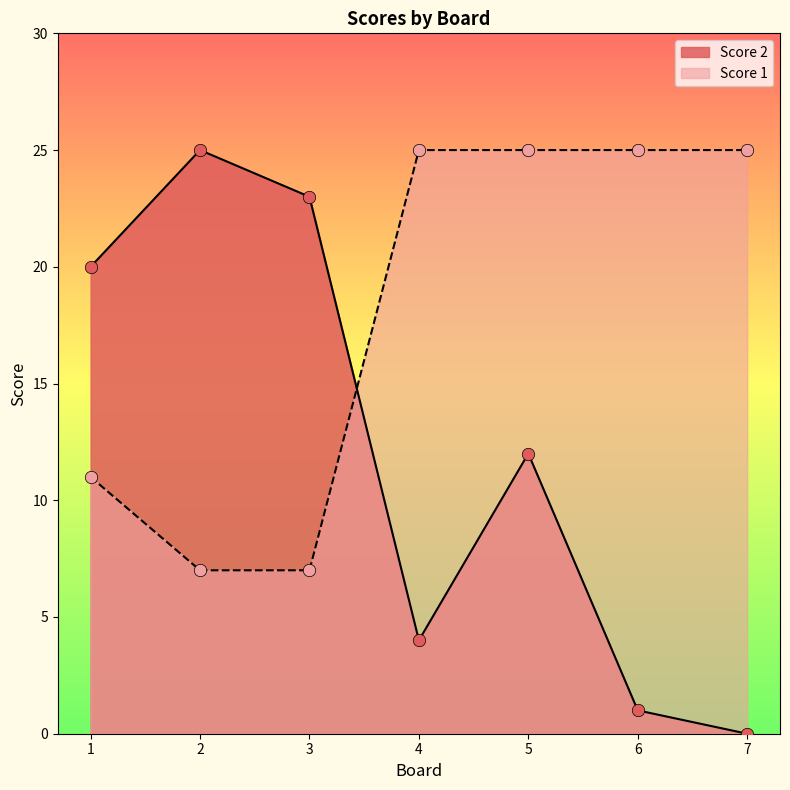

What are all the series names shown in the legend?

Score 2, Score 1